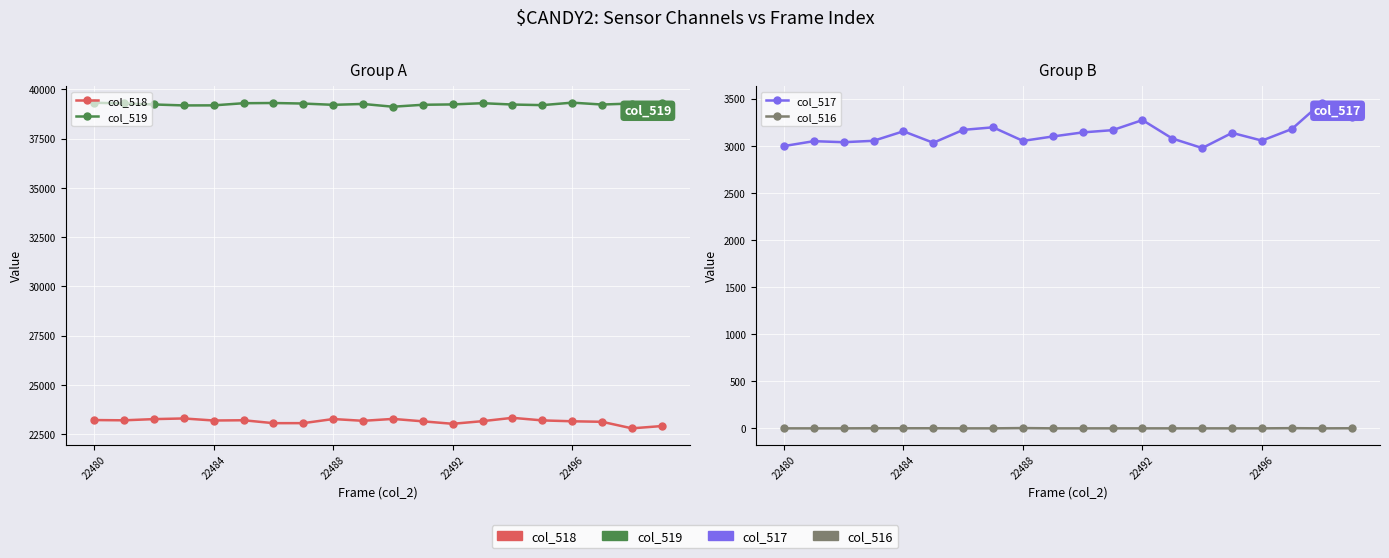

The col_519 series shows 39297 at 5. True or false?

True